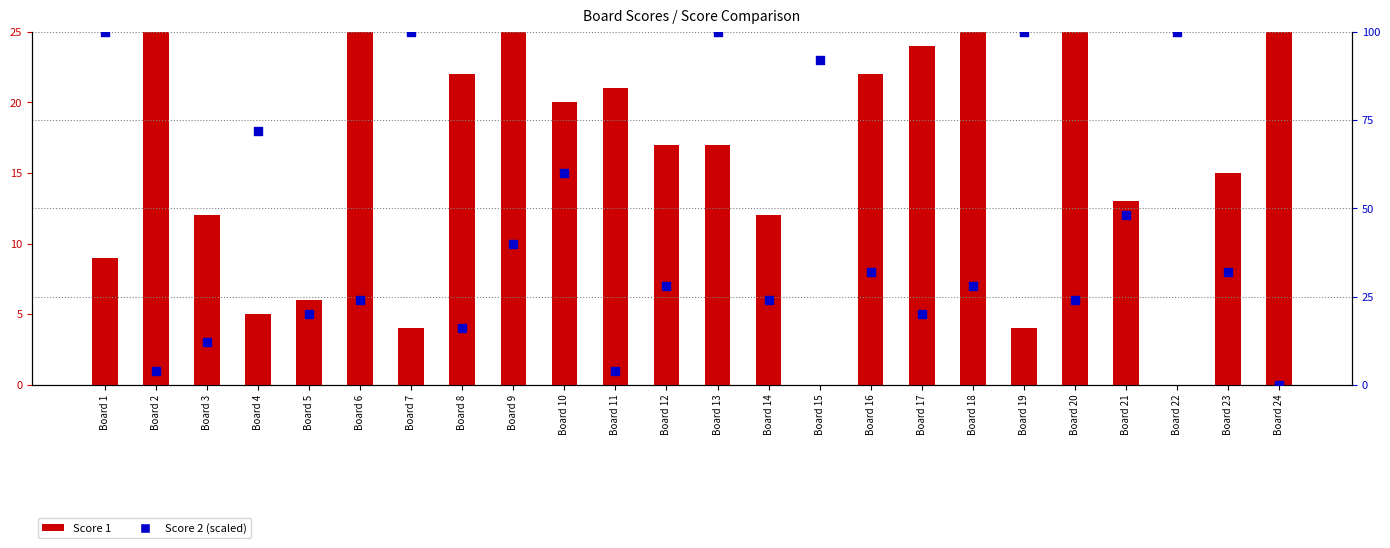

At which category is the sum across all series the highest?

Board 13